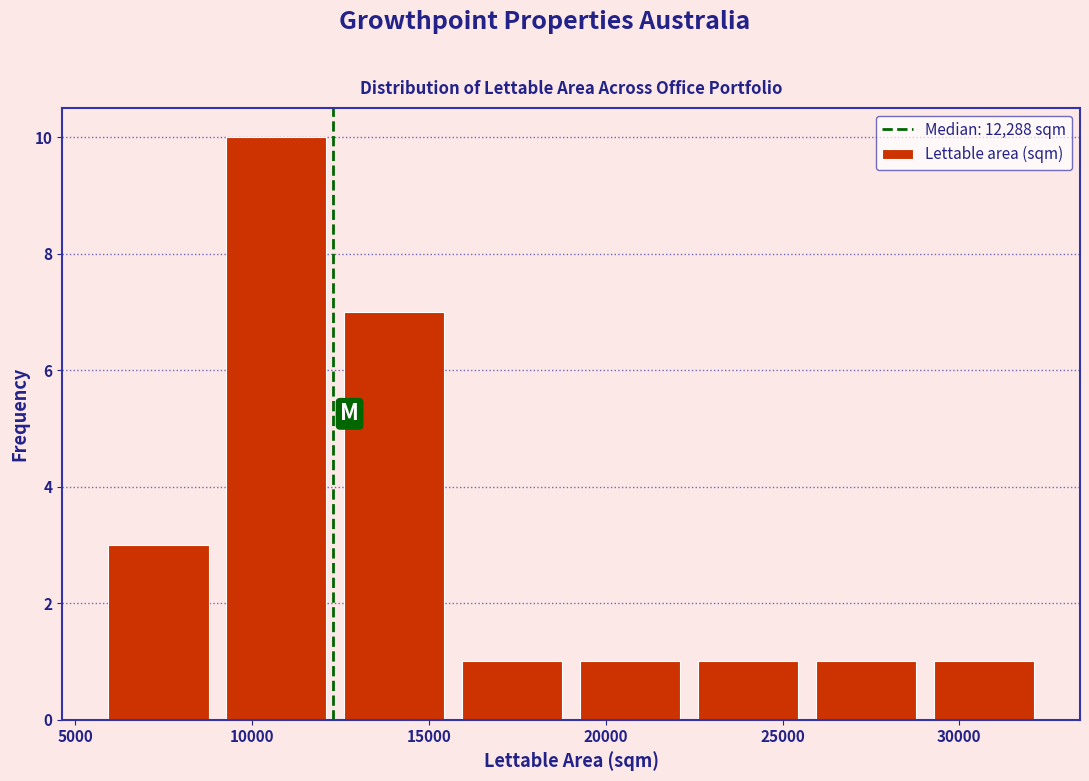

Reading left to right, transcribe this chart: for each bar, give the range it covers on the x-axis and its height. Neither the bar edges nor the heights are printed on the chart, so give them approximately, as read against the axes.

5500 to 9000: 3
9000 to 12500: 10
12500 to 15500: 7
15500 to 19000: 1
19000 to 22500: 1
22500 to 25500: 1
25500 to 29000: 1
29000 to 32500: 1